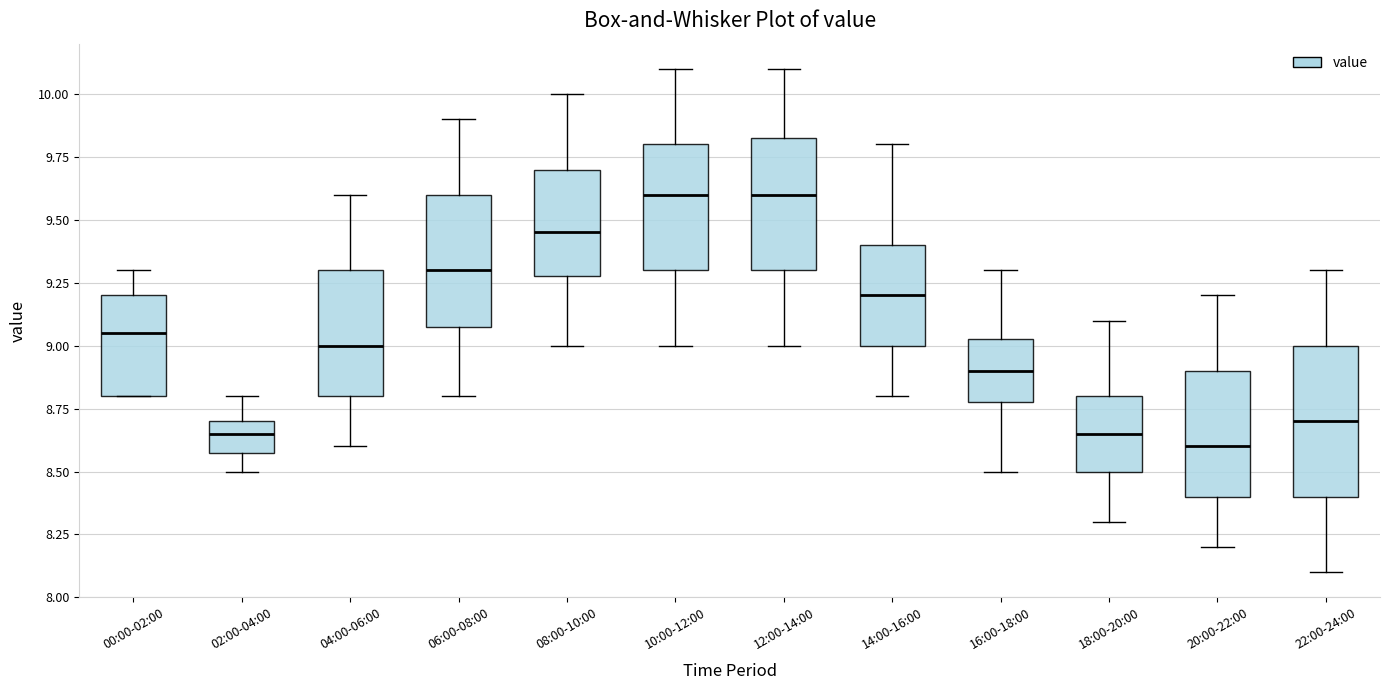

Where is the lower edge of the box for 12:00-14:00 on the y-axis? The values are not printed on the chart, so give them approximately, as read against the axis.

9.30